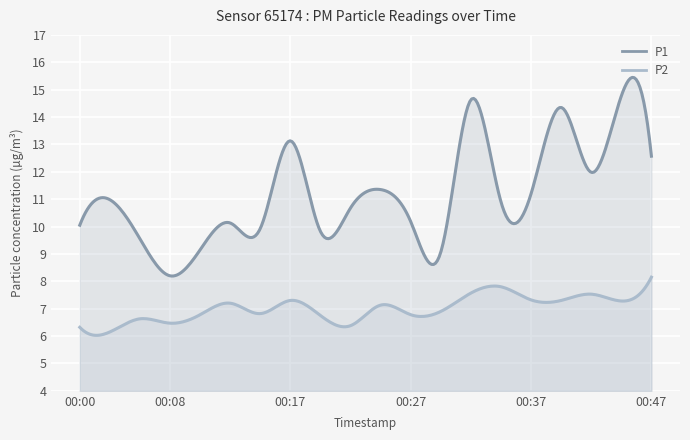

What value does the P2 series have at 00:17?

7.3